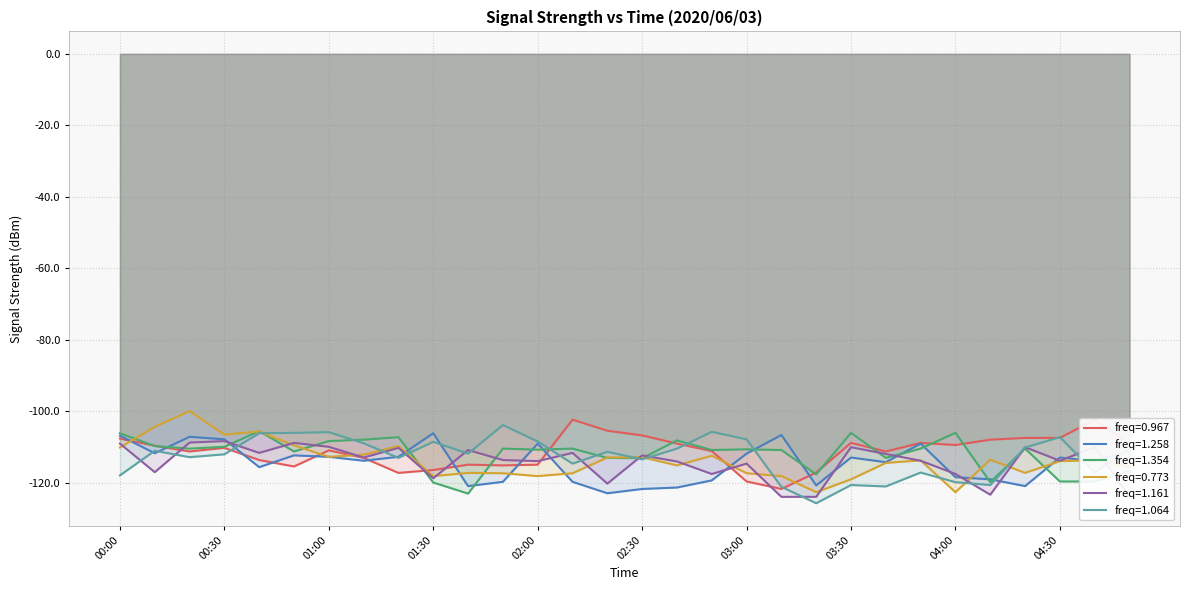

At which label is 1.354 closest to -114?

02:30